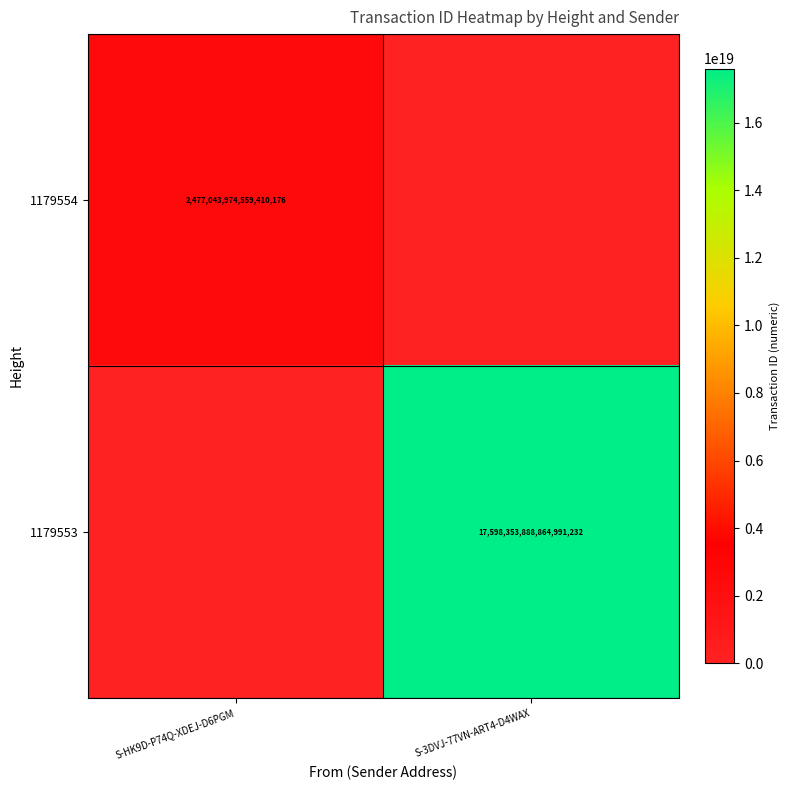

Read the 1179554 value at S-HK9D-P74Q-XDEJ-D6PGM, to the nearest 100.

2477043974559410000